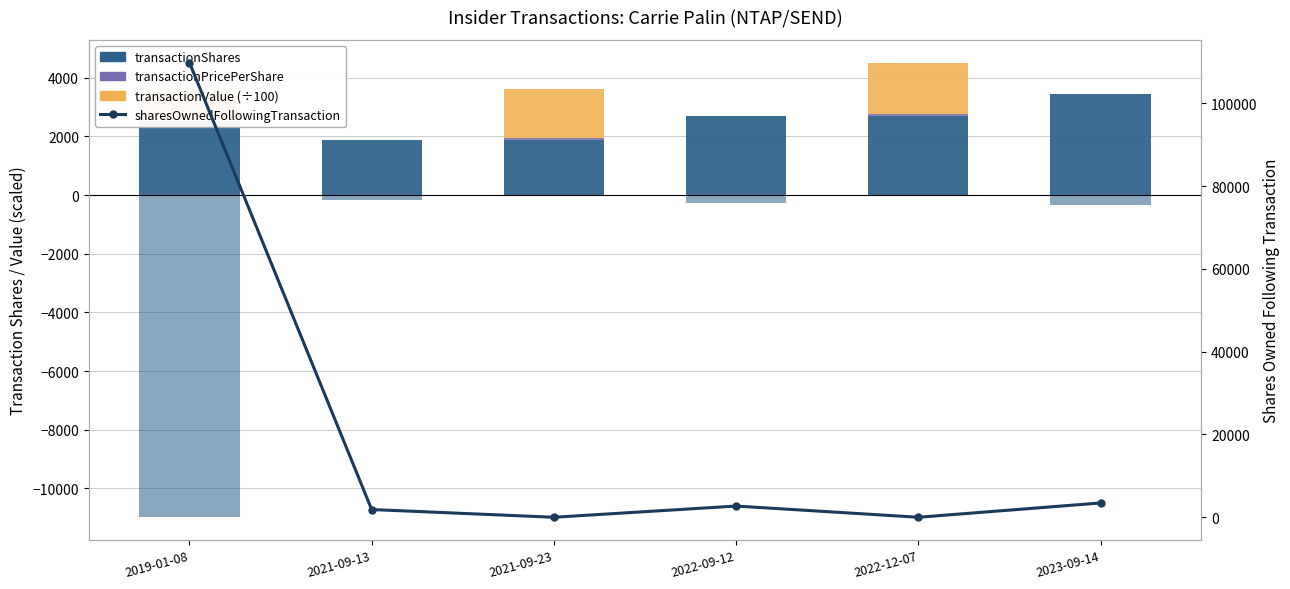

Is it true that sharesOwned (neg scaled) equals -473.3 at 2022-09-12?

False